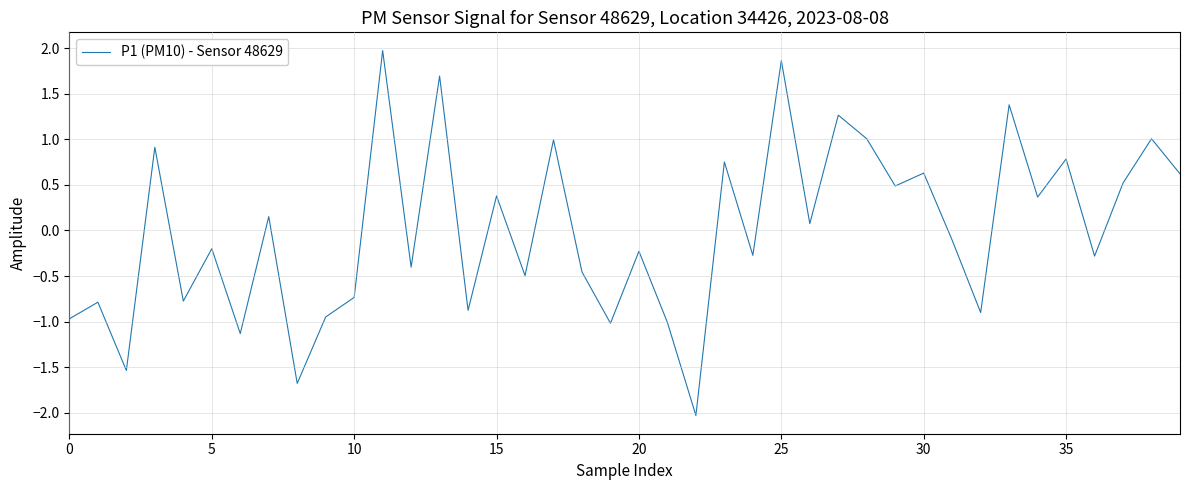

What is the difference between the maximum and minimum values?

4.0